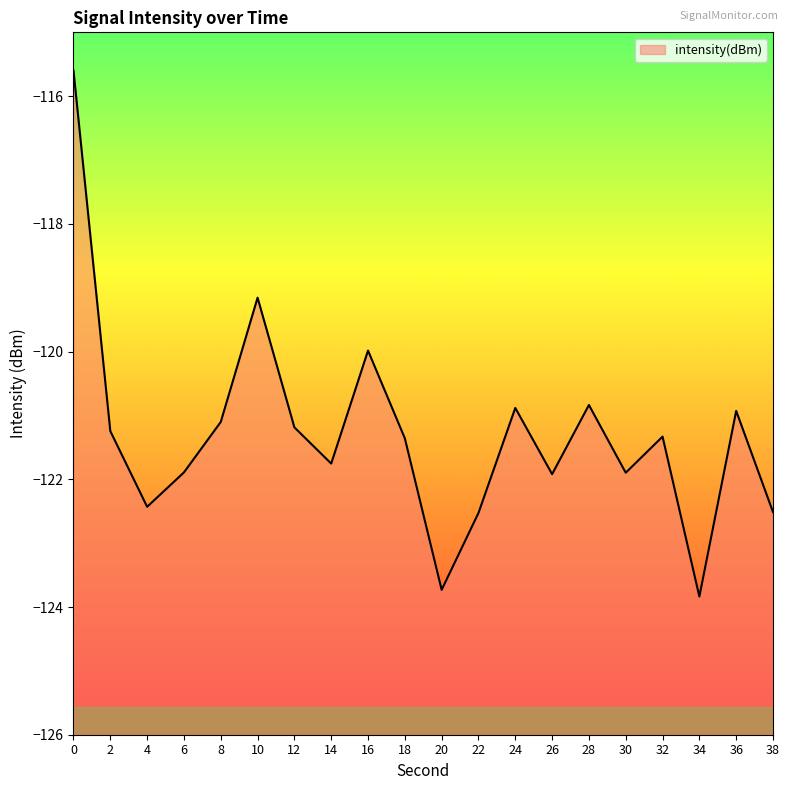

Rank the categories by value from lowest to highest.

34, 20, 22, 38, 4, 26, 30, 6, 14, 18, 32, 2, 12, 8, 36, 24, 28, 16, 10, 0